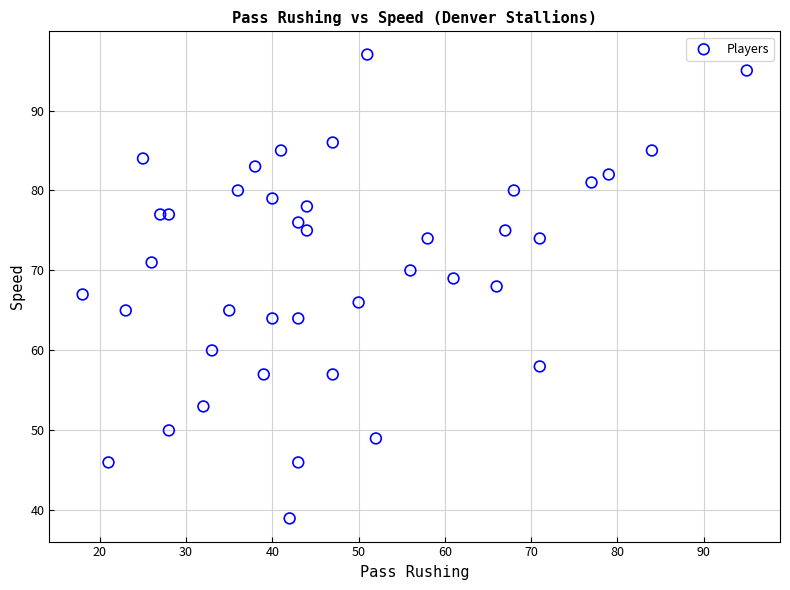

What is the range of X values (max minus min)?

77